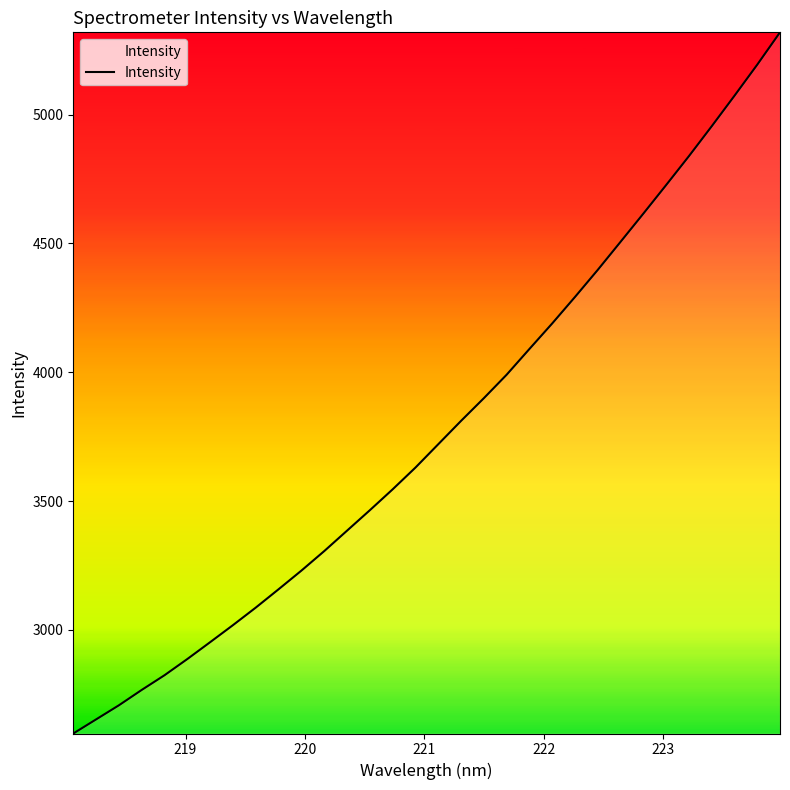

Reading left to right, transcribe all the data shown in this chart.

2598.1	2652.9	2707.7	2767.3	2824.4	2887.3	2952.7	3018.9	3086.9	3158.1	3230.5	3306.2	3385.4	3464.8	3545.9	3630.3	3720.9	3811.4	3899.5	3990.6	4090.6	4189.7	4292.4	4397.6	4506.4	4615.8	4726.7	4838.8	4954.8	5073.2	5193.8	5319.4